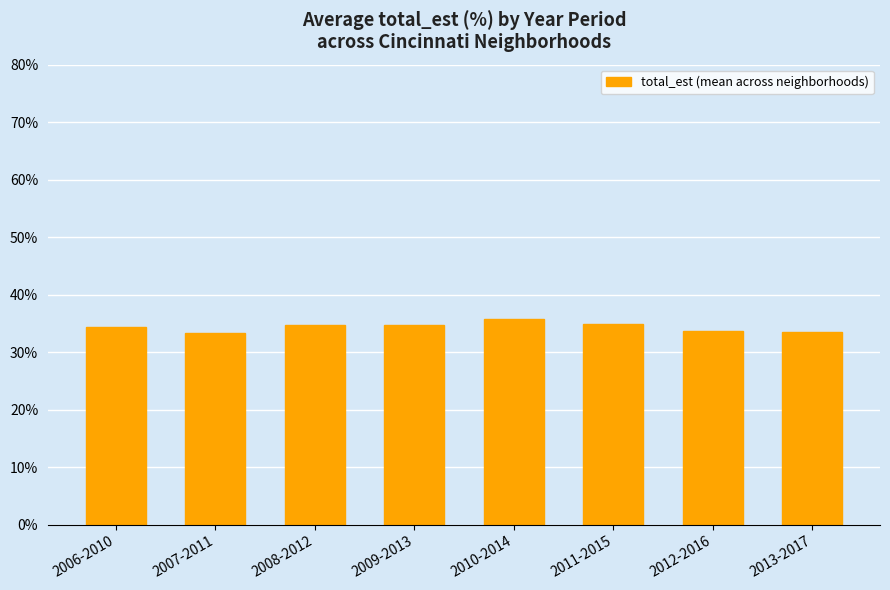

What is the difference between the values at 2010-2014 and 2012-2016?

2.1